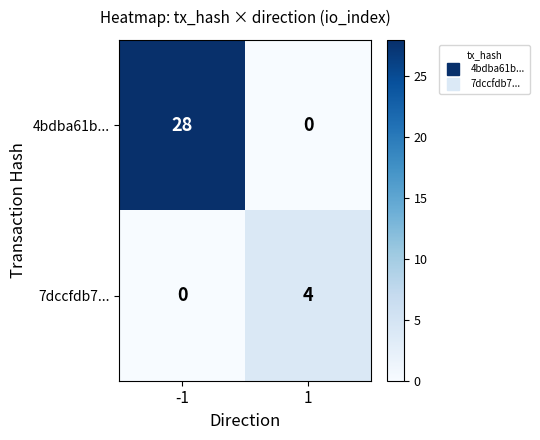

Reading left to right, what are all the values shown in this chart?

4bdba61b...: 28	0
7dccfdb7...: 0	4